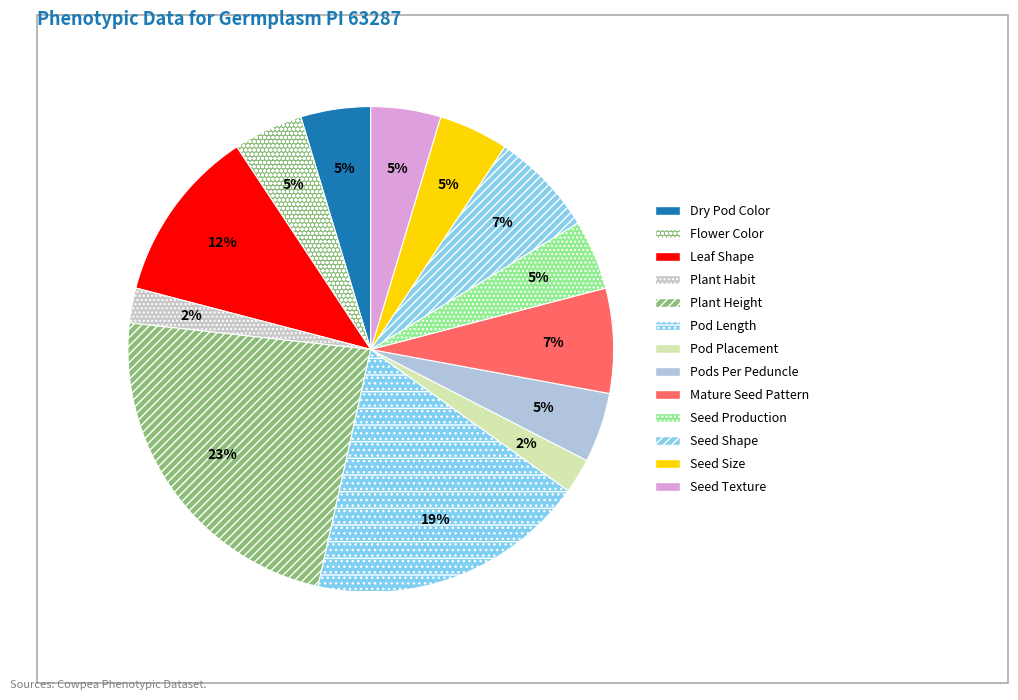

Count the number of slices in the pie.

13